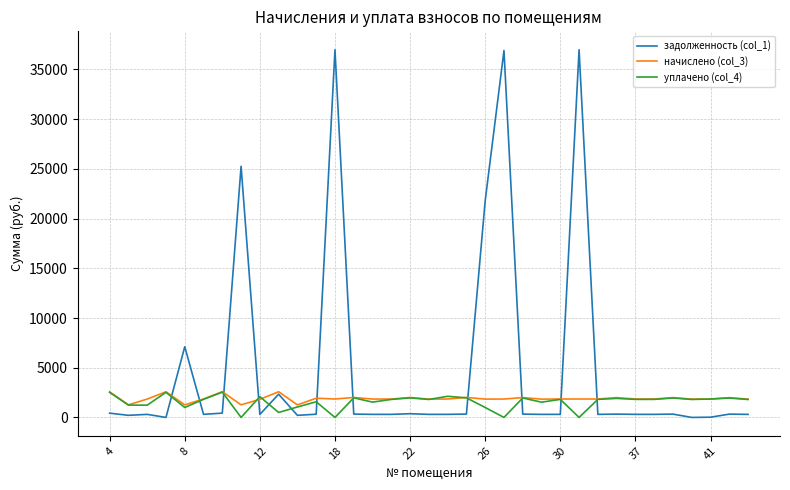

Which series has the widest spread of values?

задолженность (col_1)